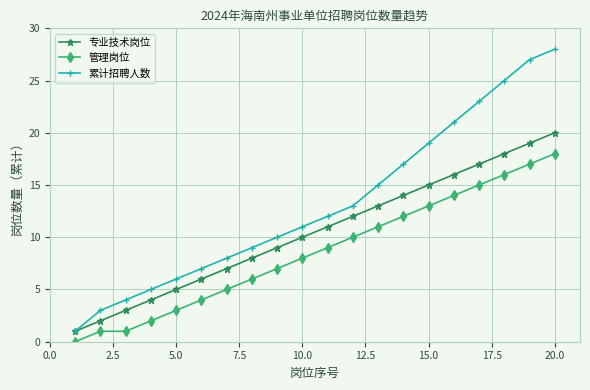

What is the highest value of the 累计招聘人数 series?

28